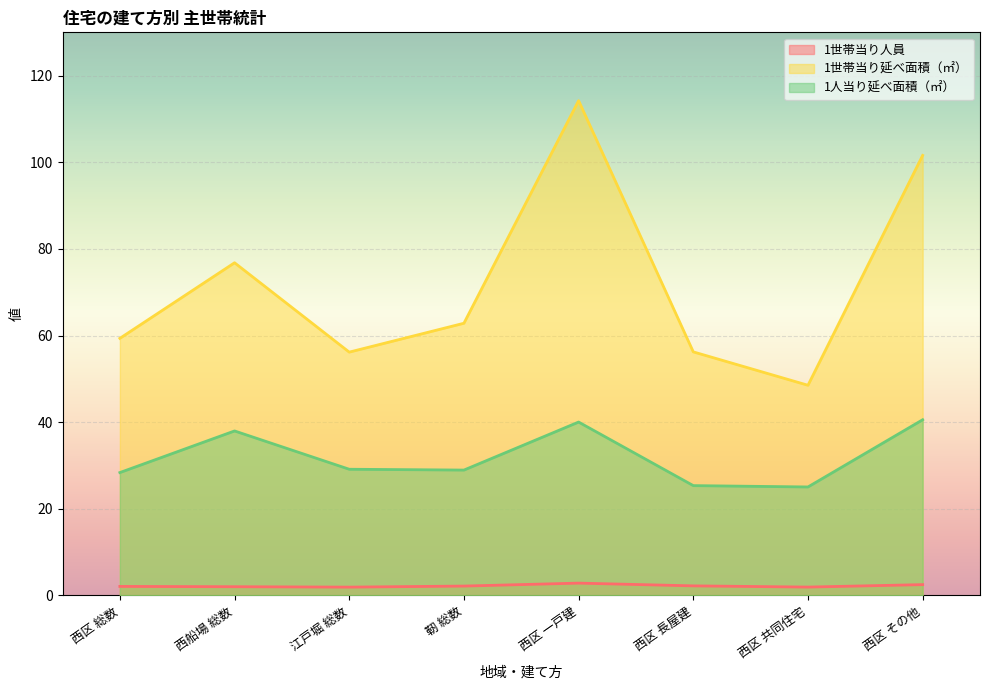

True or false: 1人当り延べ面積（㎡） has a value of 28.9 at 靭 総数.

True